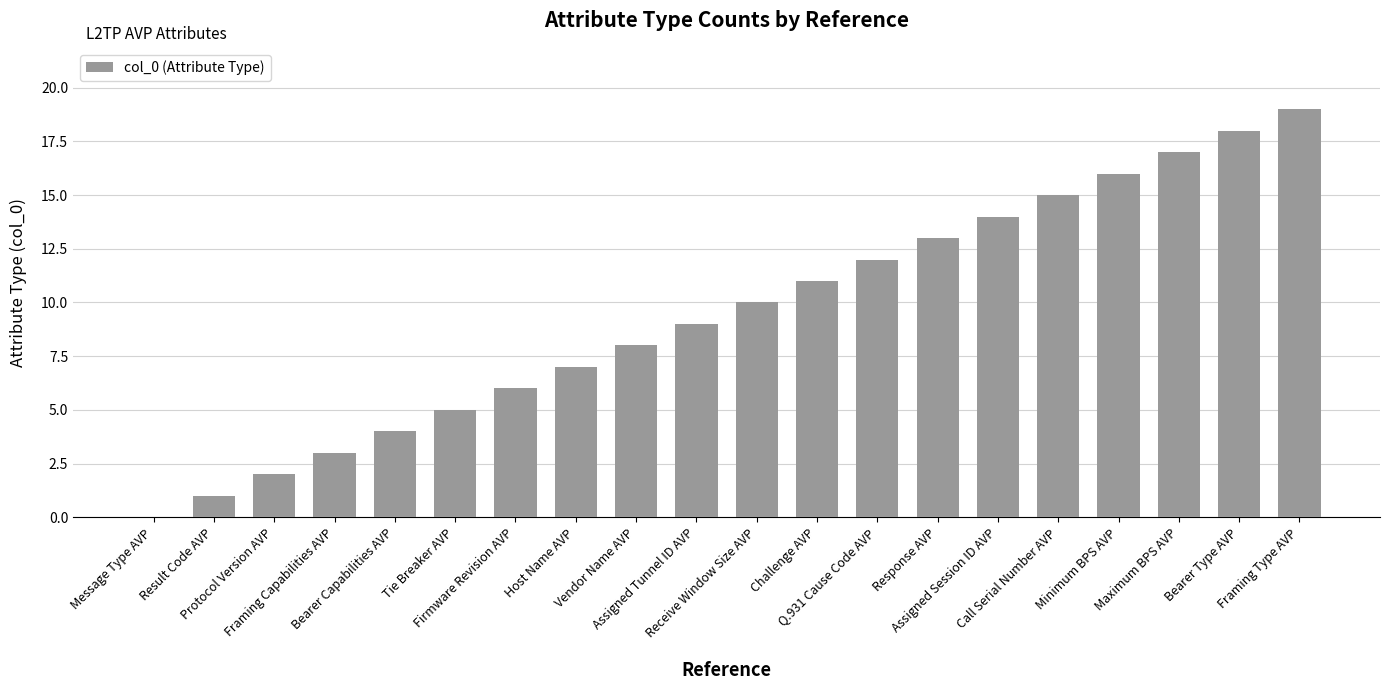

What is the sum of all values?

190